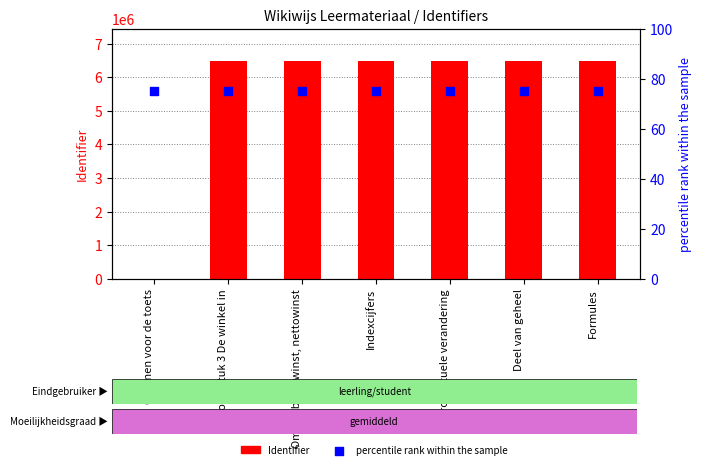

At which category is the sum across all series the highest?

Deel van geheel